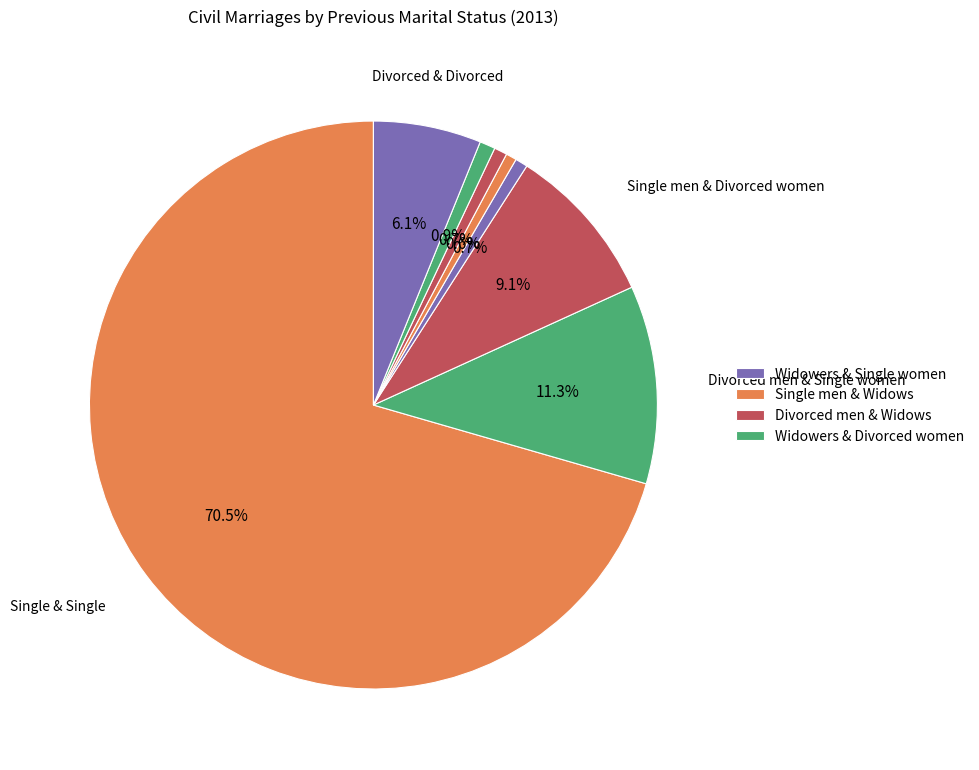

Count the number of slices in the pie.

8